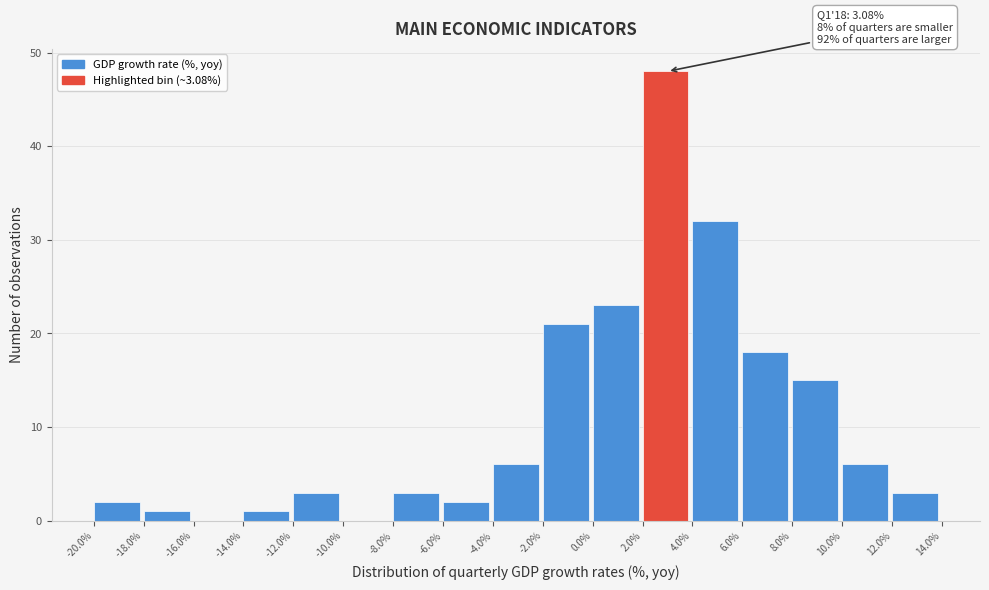

Over which range of the x-axis is the bar tallest?

2.0% to 4.0%